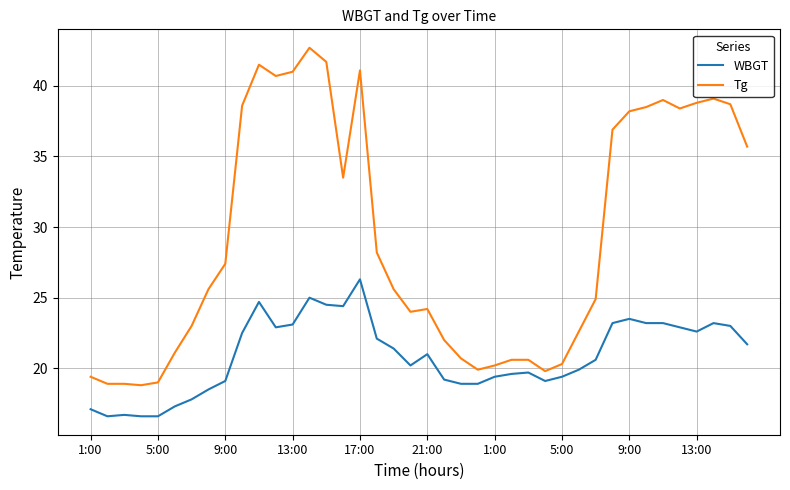

What is the minimum value for Tg?

18.8